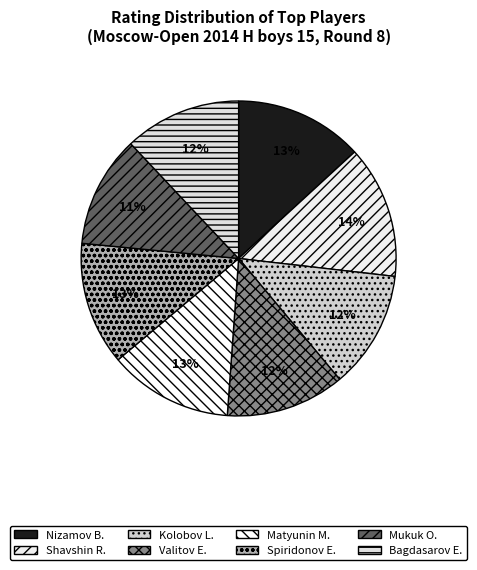

Does any single category account for the majority?

No